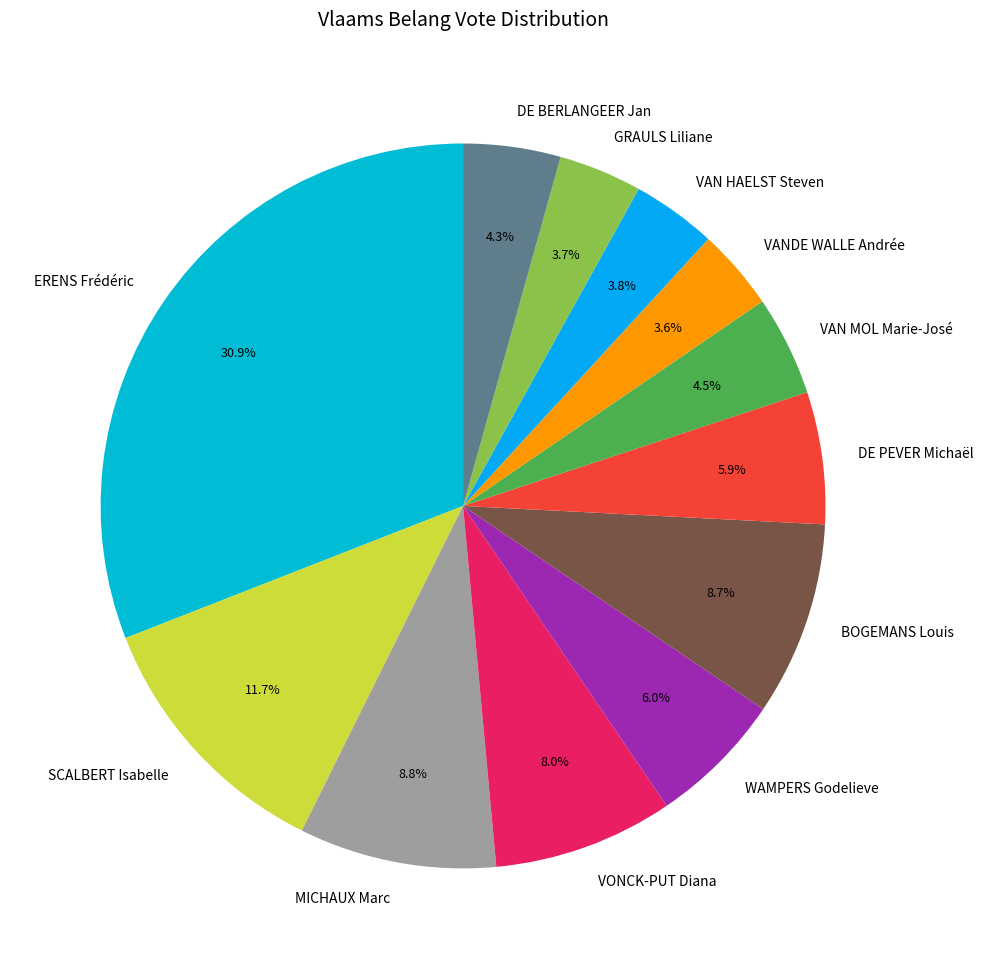

True or false: DE BERLANGEER Jan accounts for 4% of the total.

True